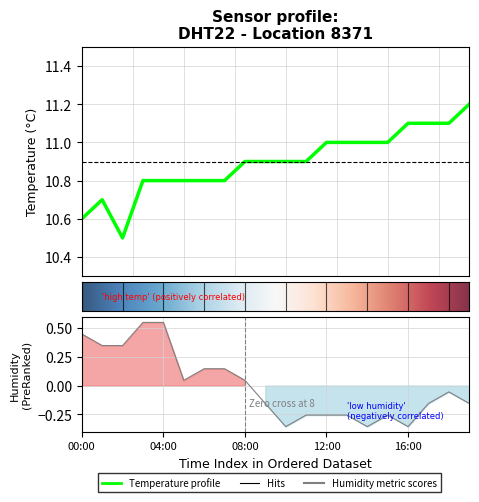

Reading right to left, what are all the values shown in this chart?

temperature: 11.2	11.1	11.1	11.1	11.0	11.0	11.0	11.0	10.9	10.9	10.9	10.9	10.8	10.8	10.8	10.8	10.8	10.5	10.7	10.6
humidity: -0.2	-0.1	-0.2	-0.4	-0.3	-0.4	-0.3	-0.3	-0.3	-0.4	-0.2	0.0	0.1	0.1	0.0	0.5	0.5	0.3	0.3	0.4